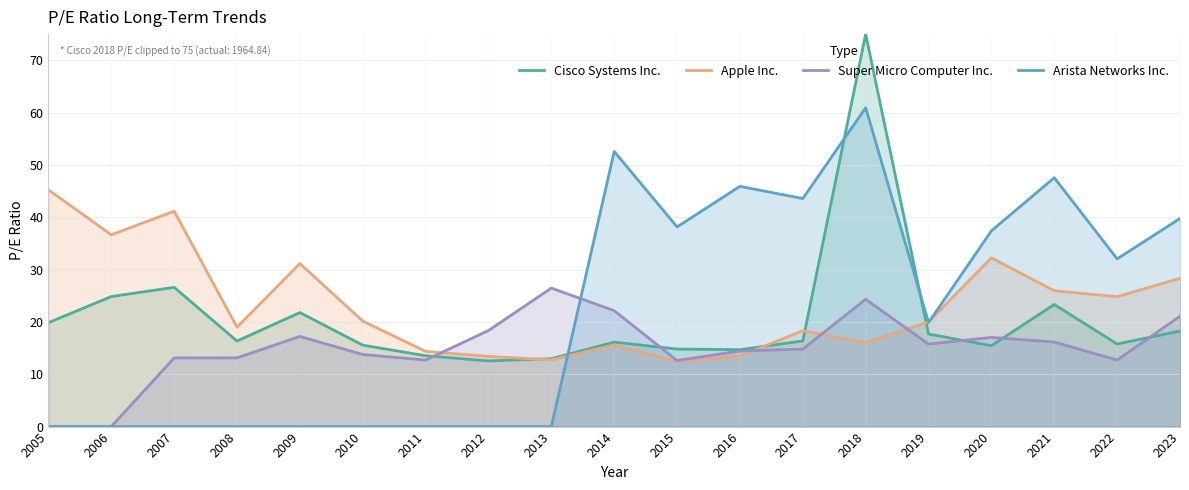

Rank the series at 2019 from highest to lowest value.

Apple Inc., Arista Networks Inc., Cisco Systems Inc., Super Micro Computer Inc.